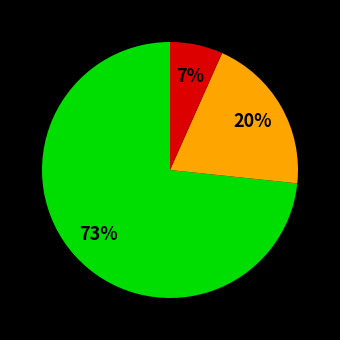

Is there any slice that represents more than half of the pie?

Yes